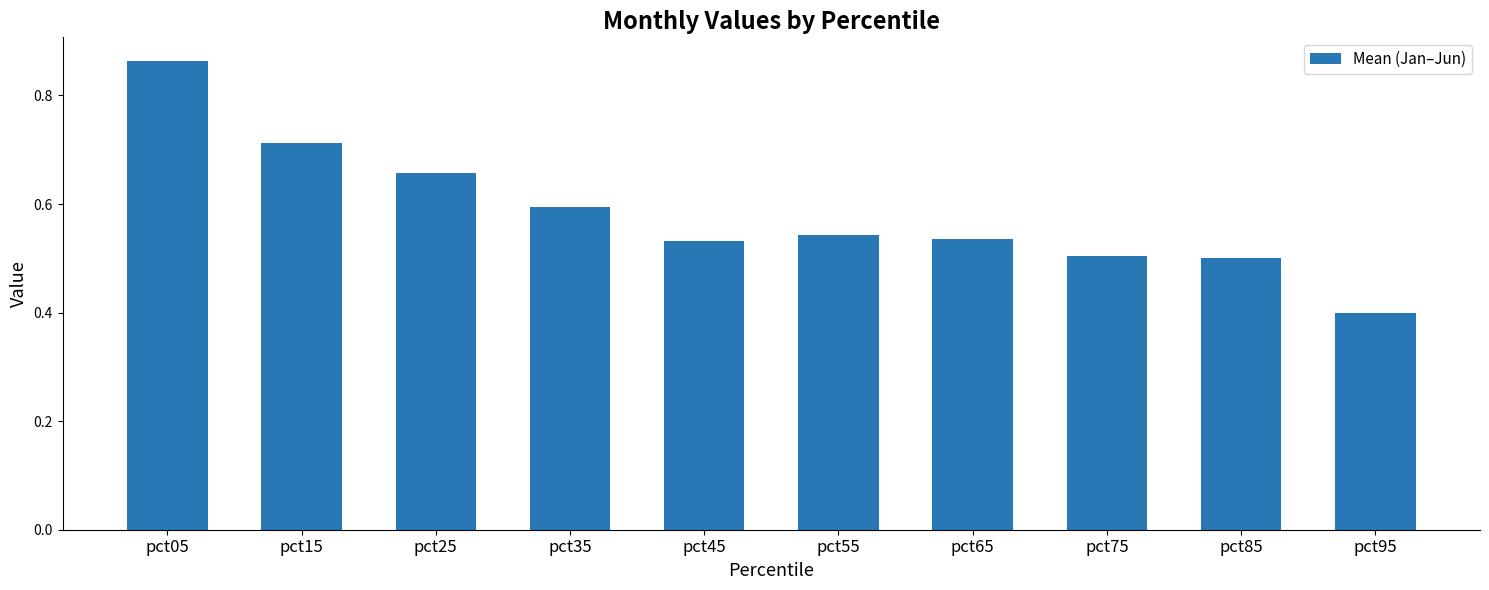

Count the values in the range 0 to 1.

10